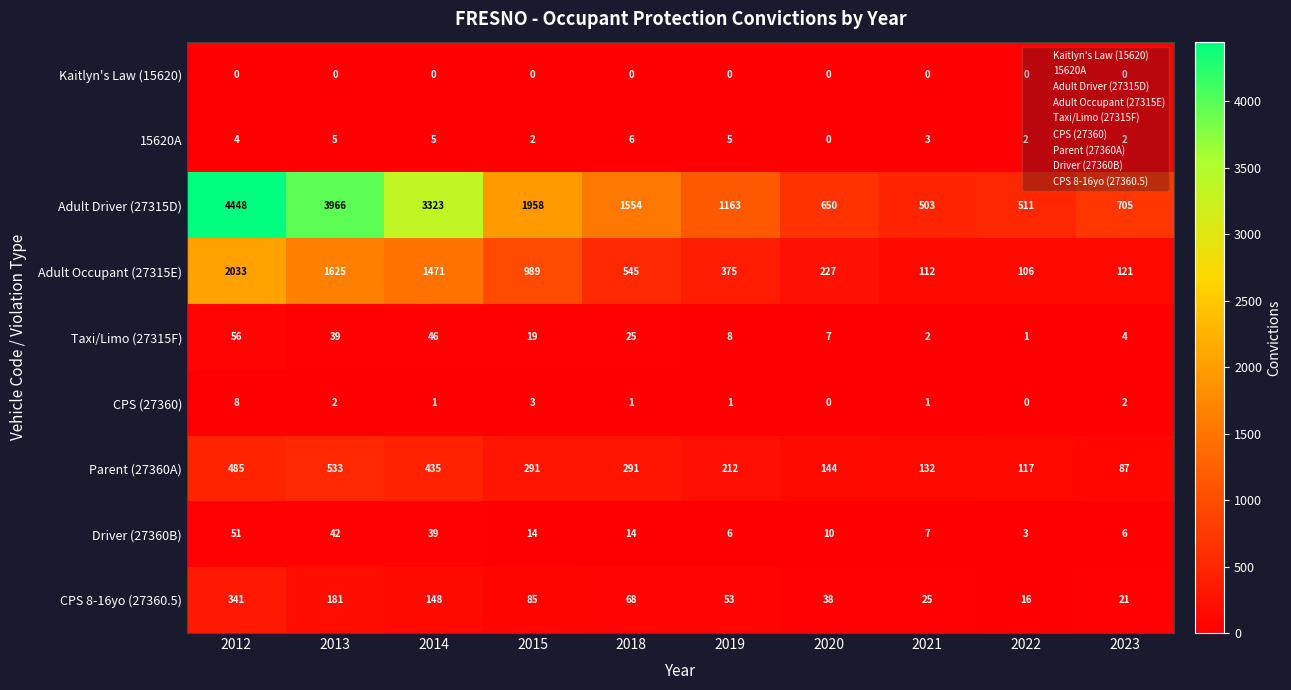

What is the spread (max minus min) of values at 2022?

511